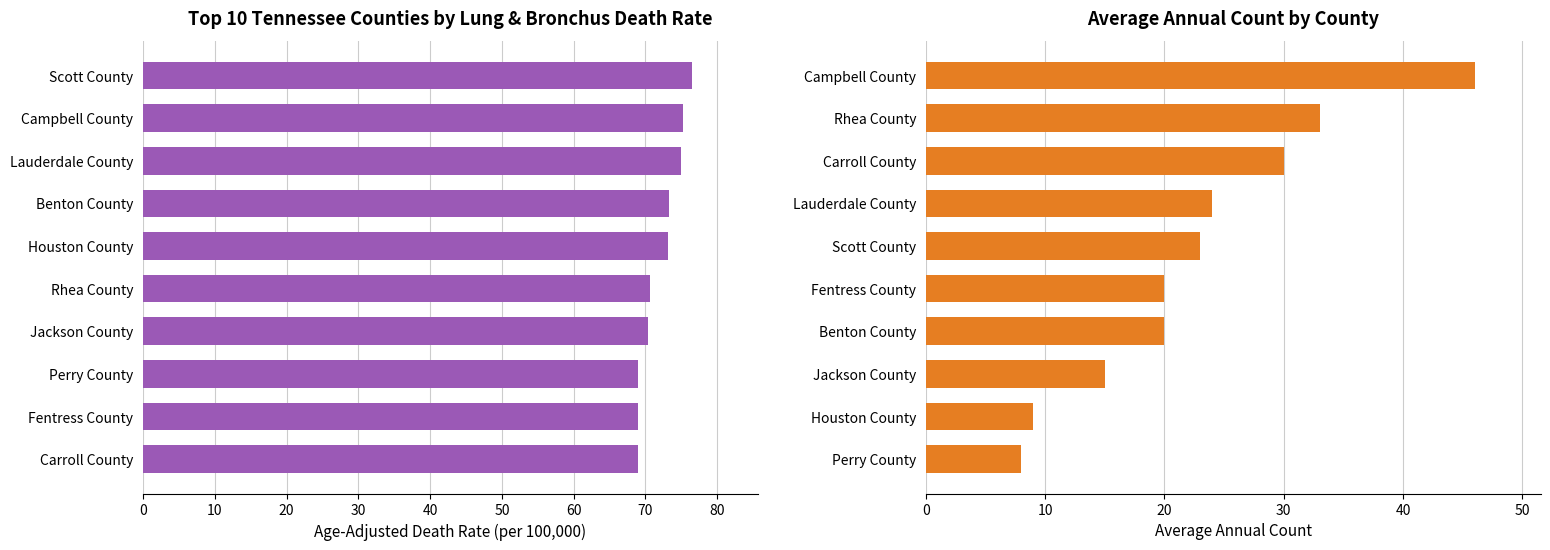

The Age-Adjusted Death Rate series shows 113.9 at Rhea County. True or false?

False